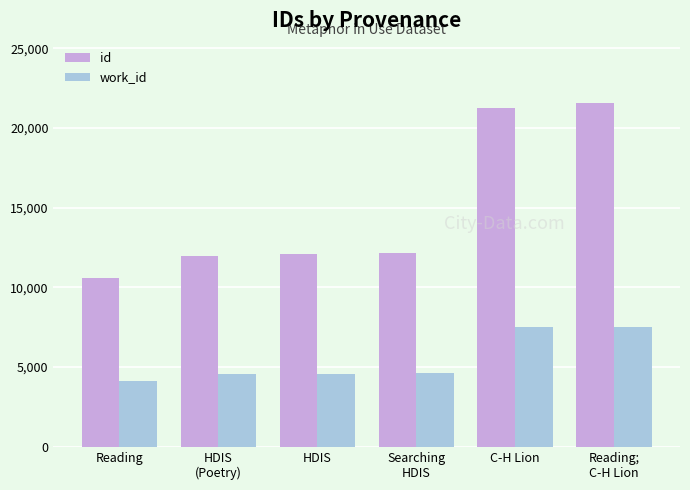

Which series has the widest spread of values?

id